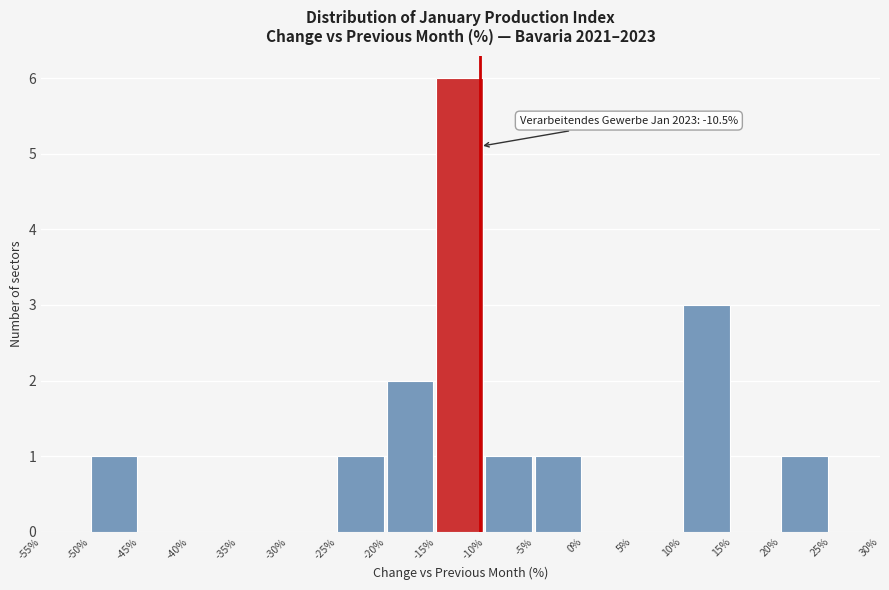

Which range on the x-axis has the tallest bar?

-15% to -10%